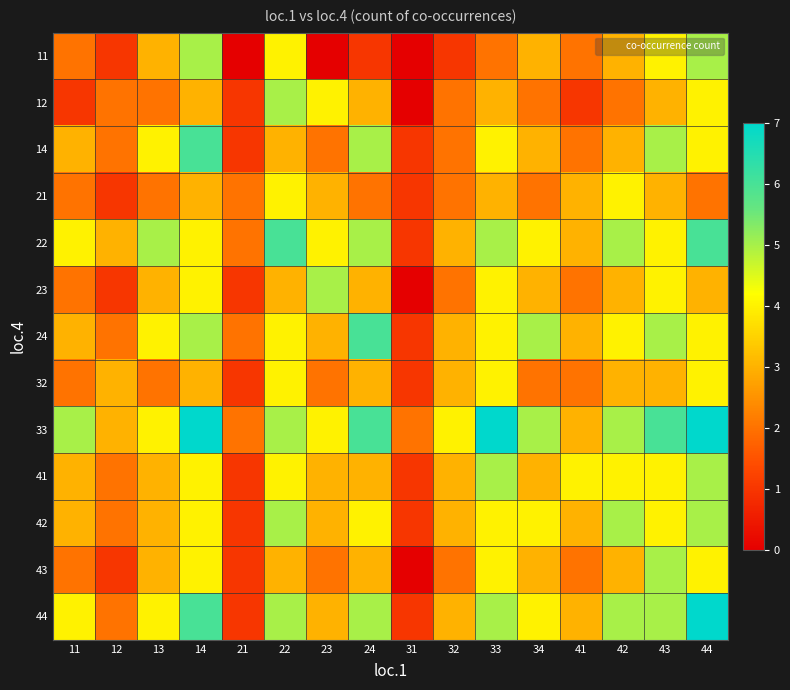

Between 33 and 24, which is larger?

33